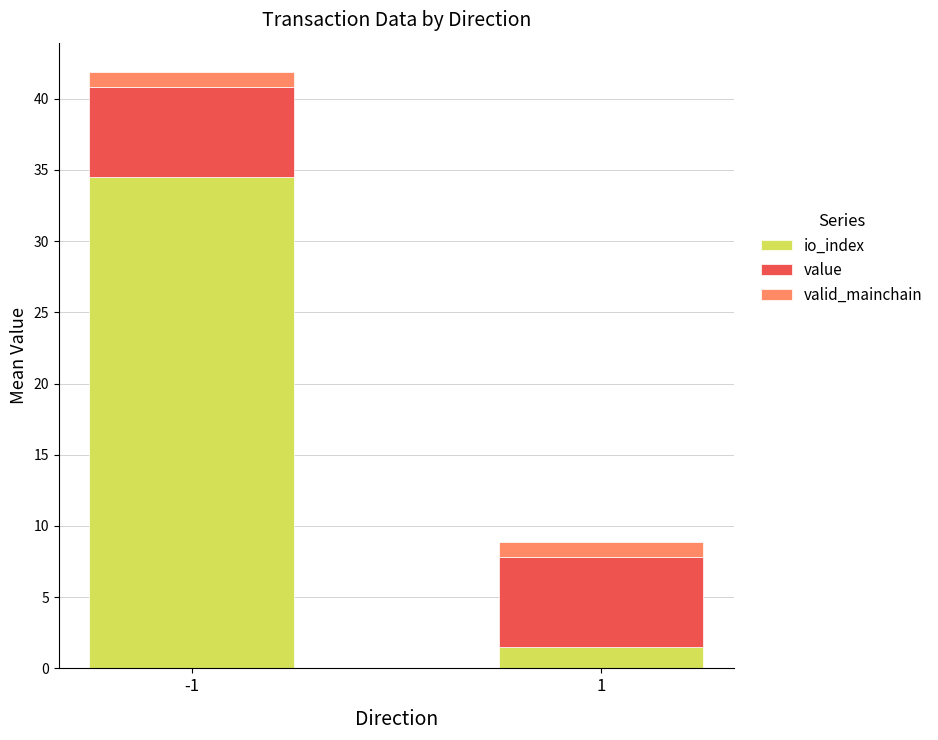

Does the chart contain any negative values?

No